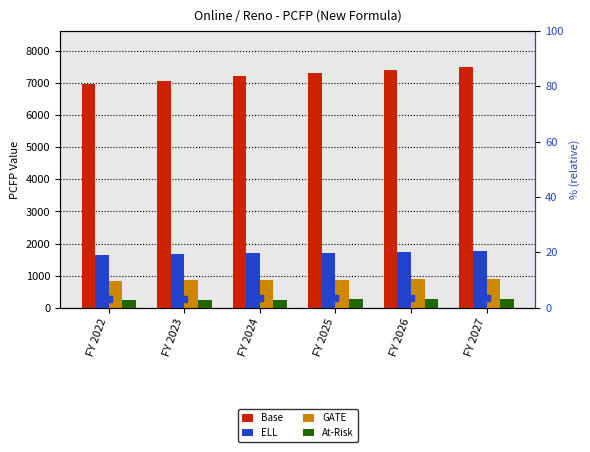

Which series reaches the maximum Y coordinate?

Base